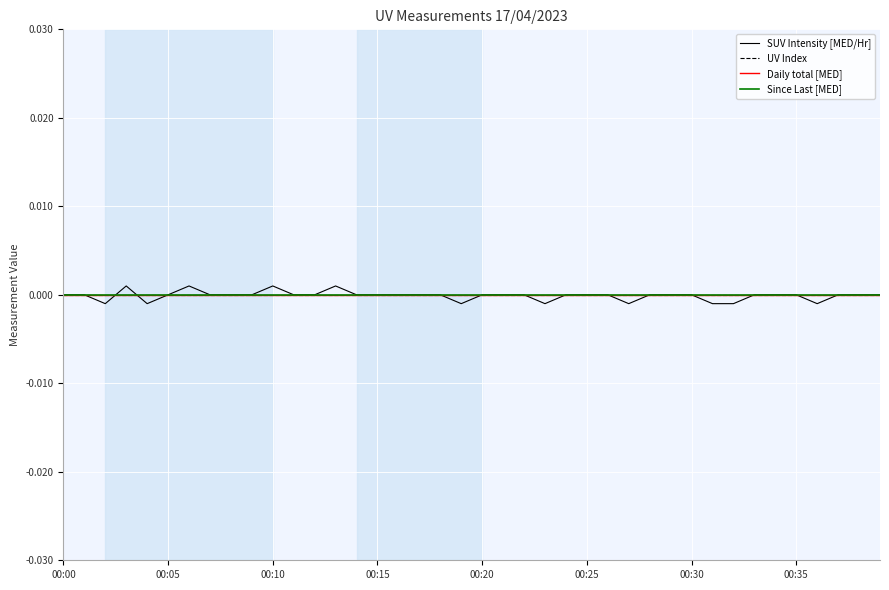

Does the chart have visible grid lines?

Yes